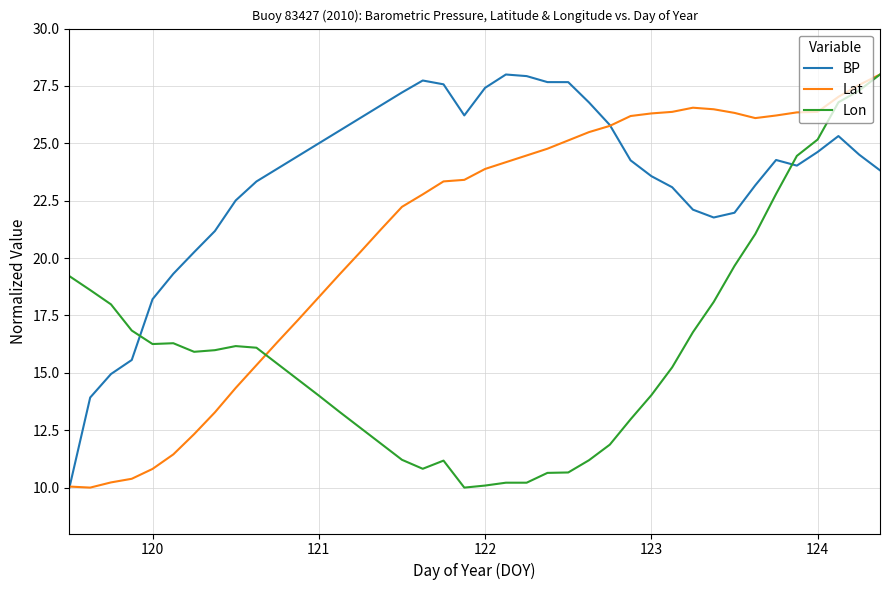

What is the difference between the maximum and second lowest values in the Lat series?

18.0